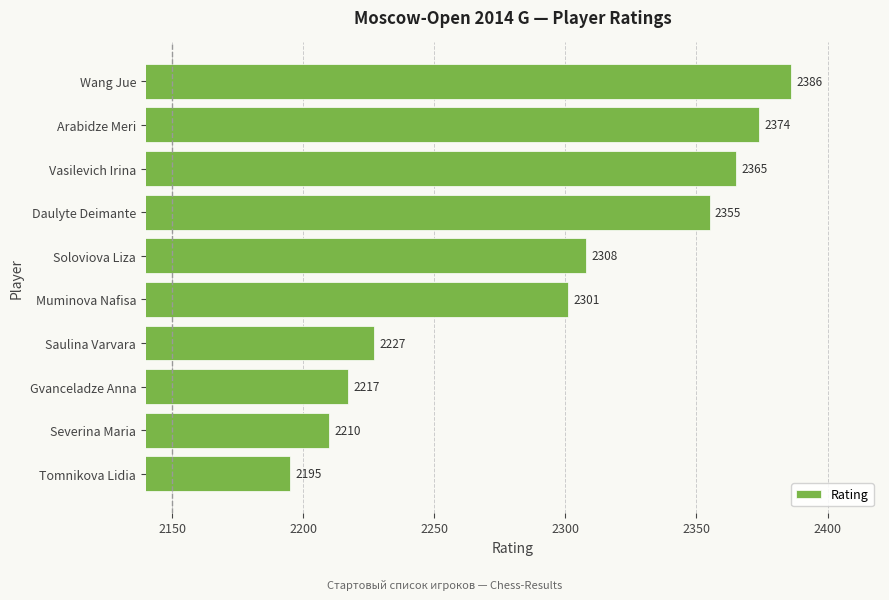

How many bars are there in total?

10